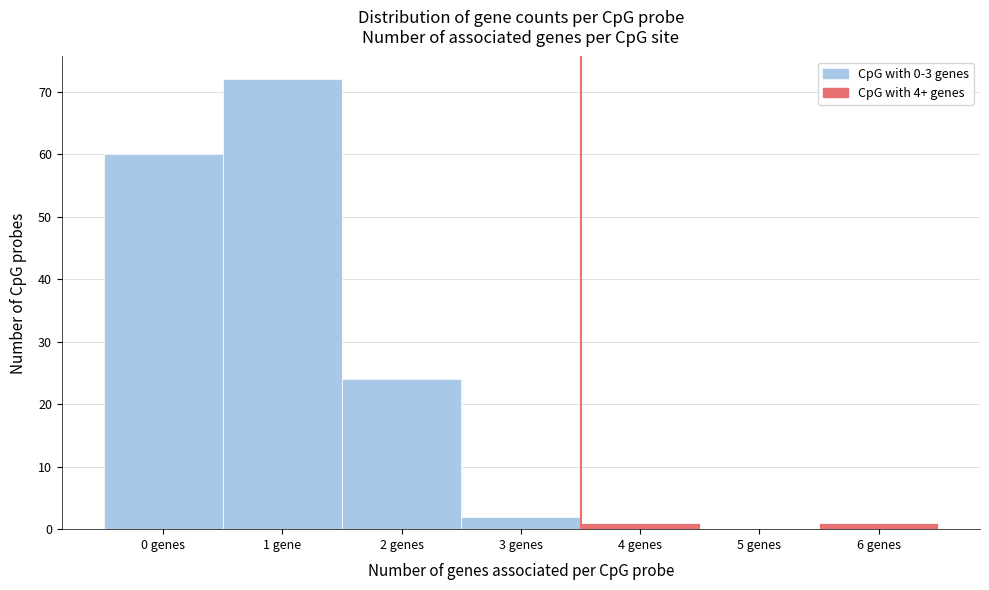

Reading left to right, transcribe all the data shown in this chart.

0 genes=60	1 gene=72	2 genes=24	3 genes=2	4 genes=1	5 genes=0	6 genes=1